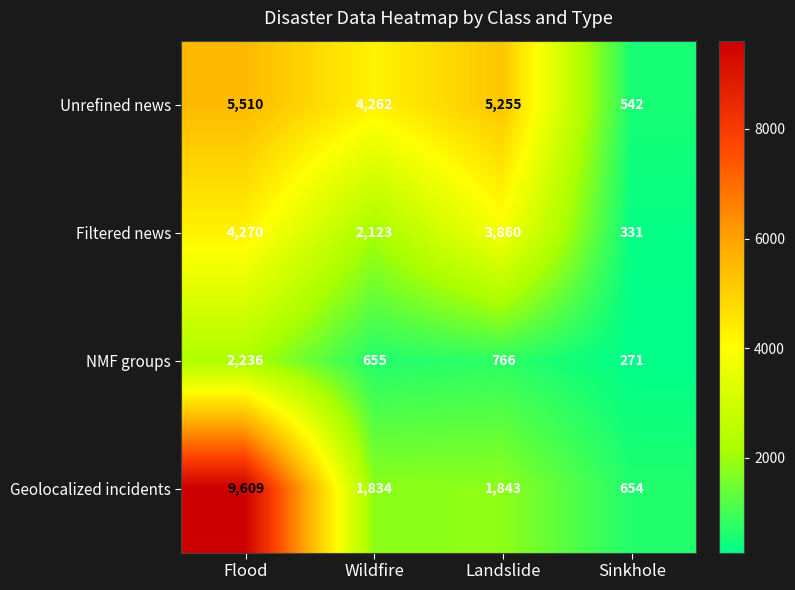

The Unrefined news series shows 5255 at Landslide. True or false?

True